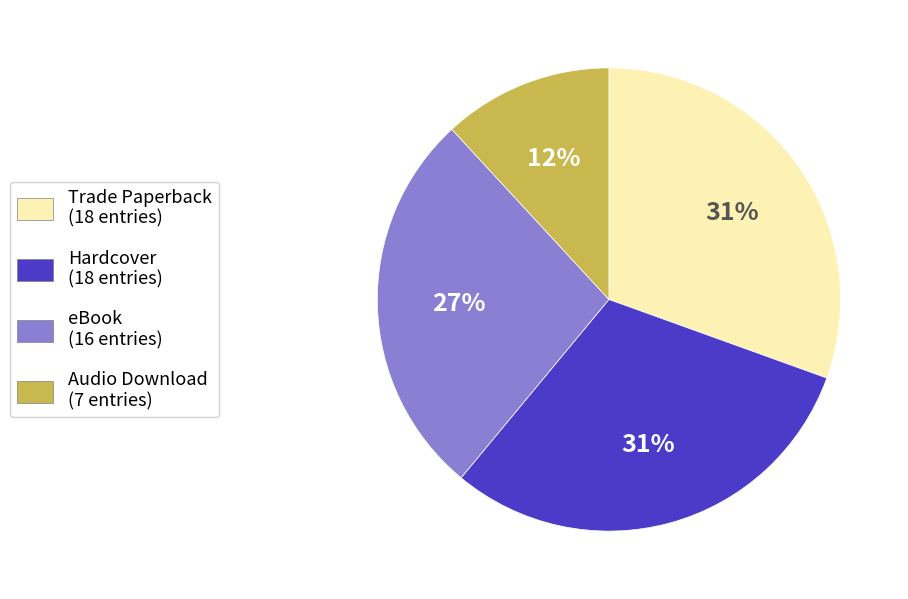

Count the number of slices in the pie.

4